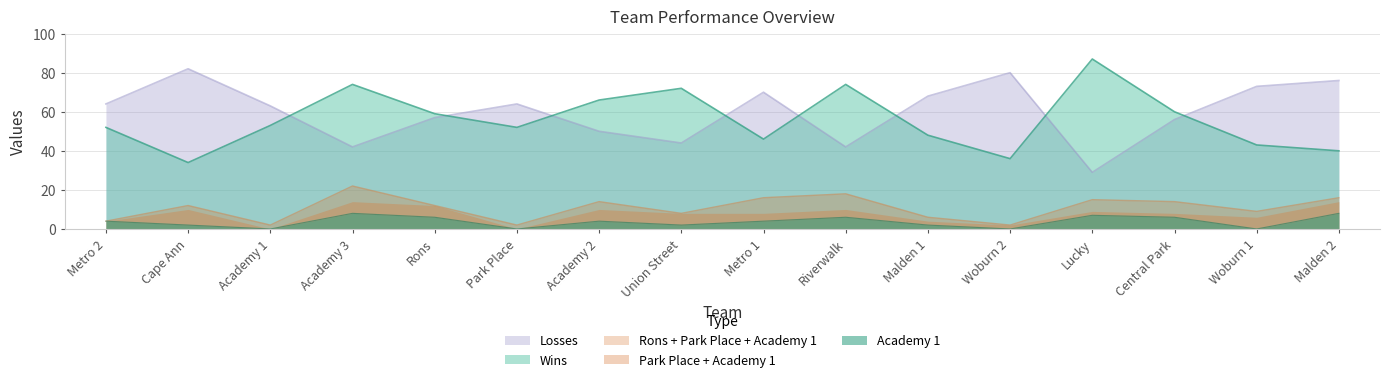

Is the value of Academy 1 at Cape Ann greater than the value of Wins at Rons?

No